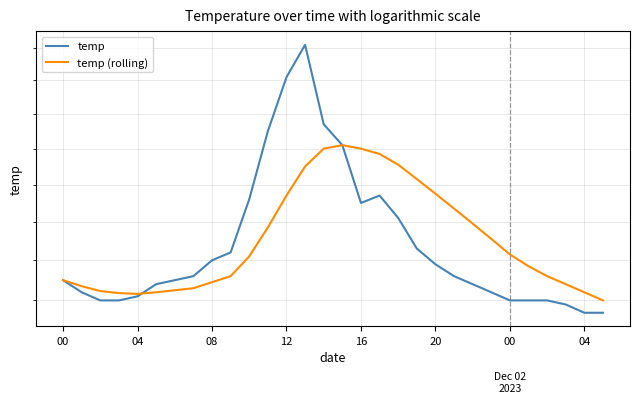

What is the sum of the temp values at 21 and 27?

50.5